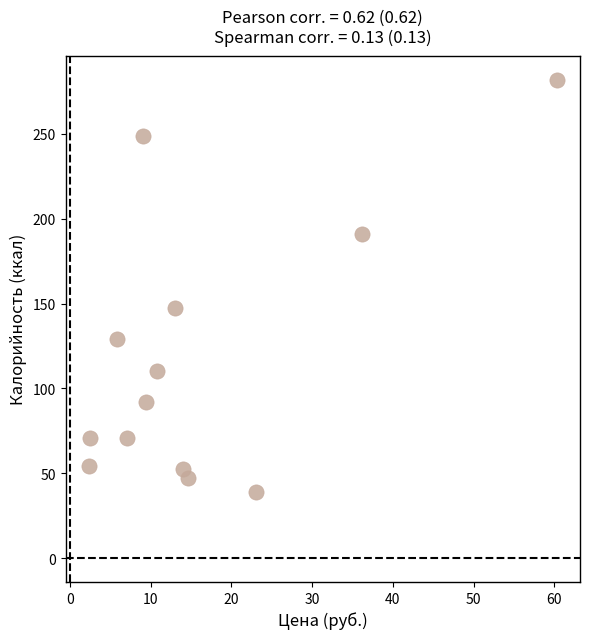

What Y value in the scatter plot is closest to 160?

147.6